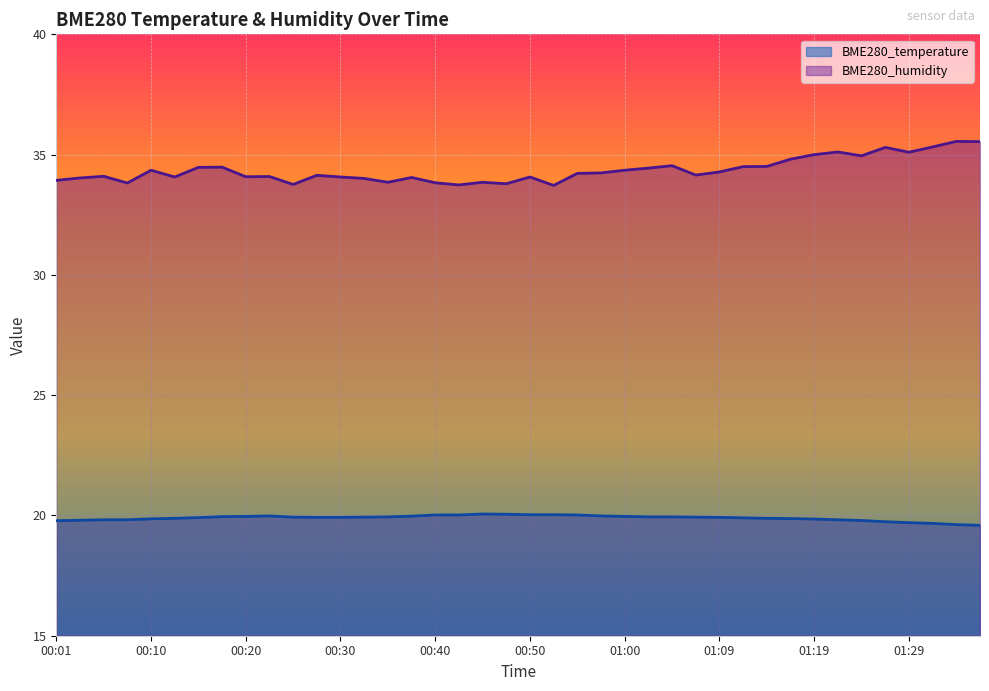

Which series has the largest total across all categories?

BME280_humidity